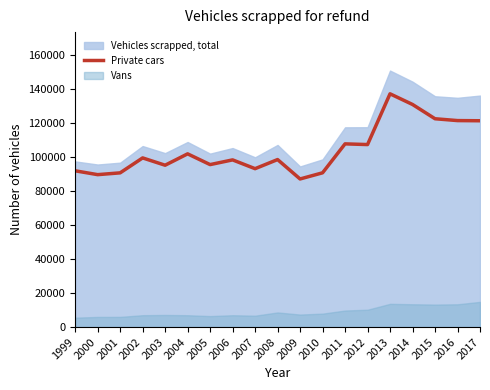

Reading left to right, transcribe all the data shown in this chart.

91941	89677	90734	99522	95224	101915	95589	98359	93193	98552	87137	90758	107787	107373	137239	130966	122566	121484	121385